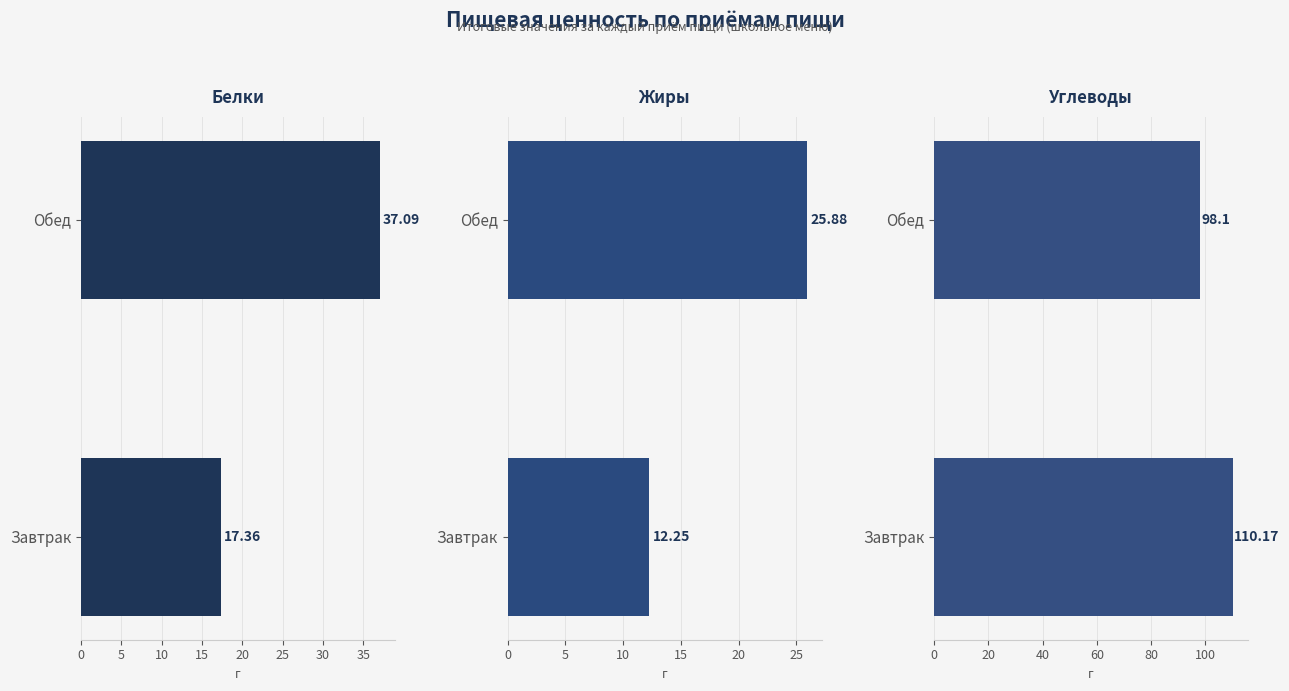

What is the value of the Жиры bar at the 2nd from the left?

25.9